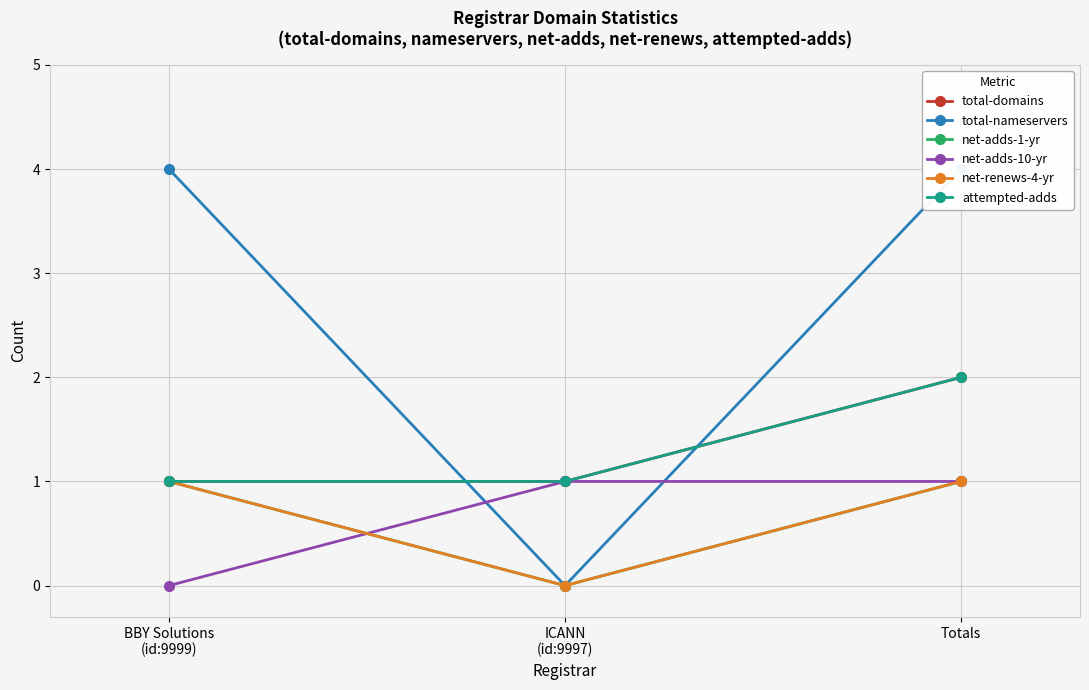

What is the difference between the total-nameservers values at ICANN
(id:9997) and Totals?

4